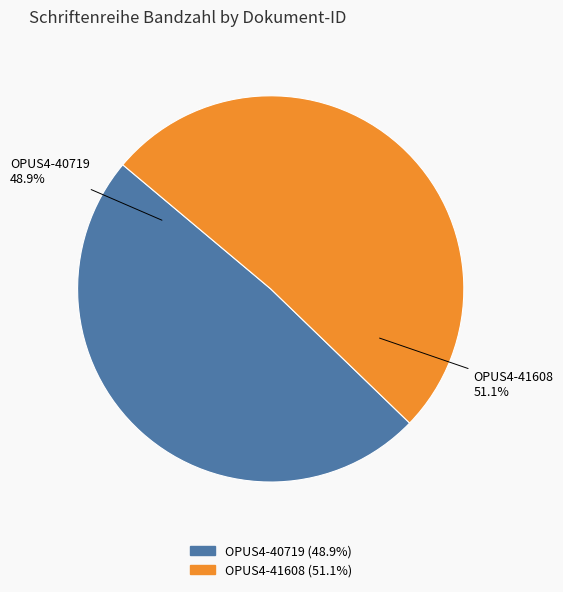

The OPUS4-41608 slice represents 51% of the pie. True or false?

True